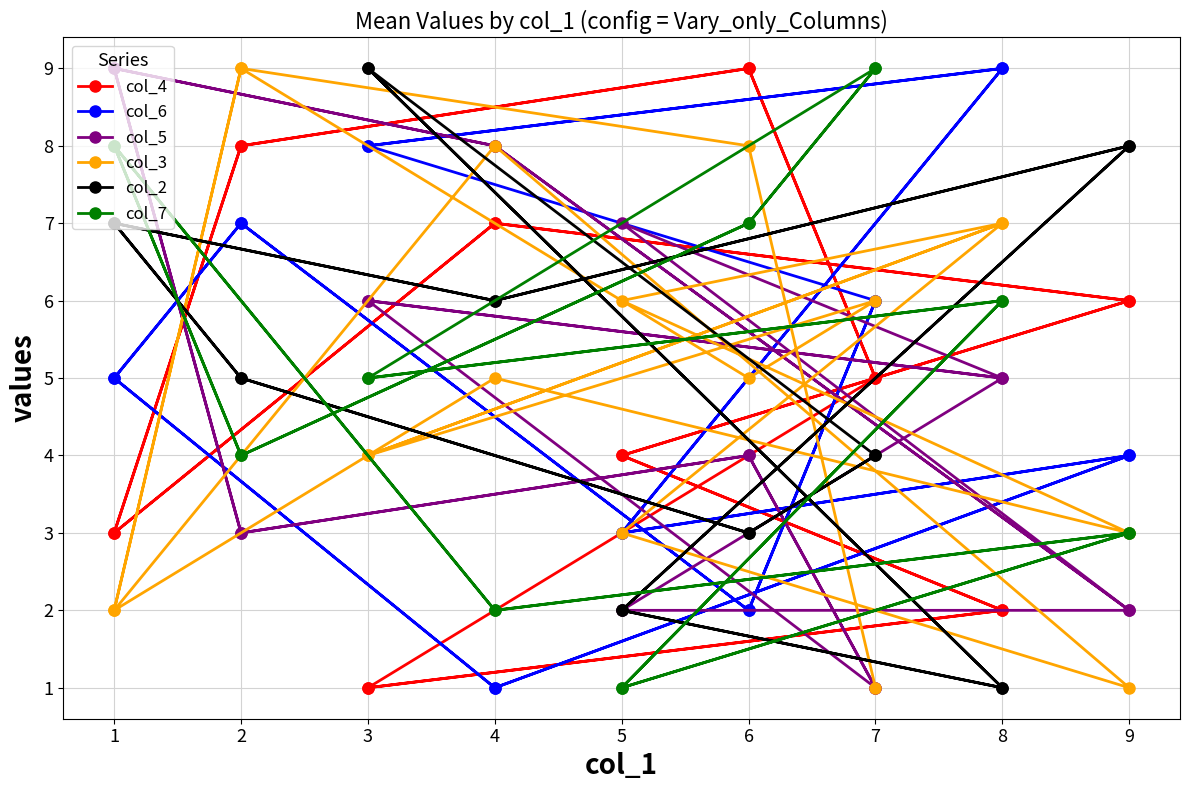

What are all the series names shown in the legend?

col_4, col_6, col_5, col_3, col_2, col_7